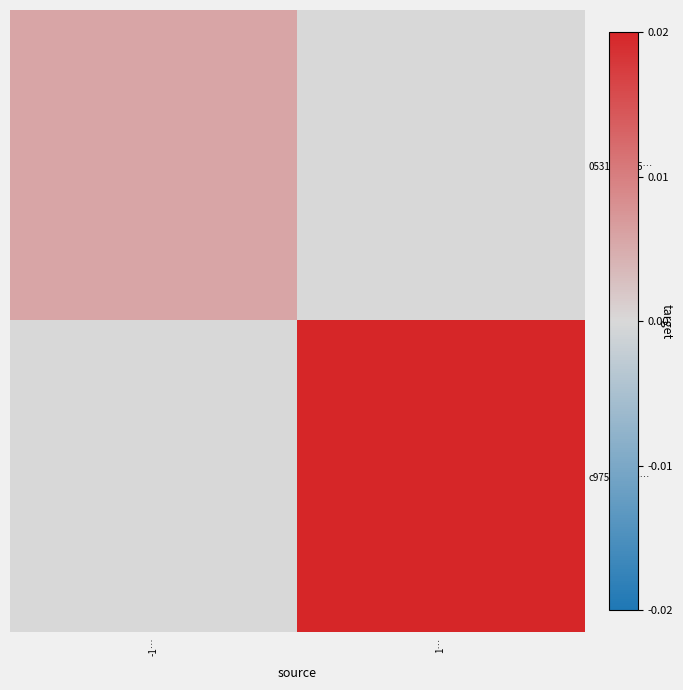

Reading left to right, extract all data points from this chart.

053121a195…: -1…=6	1…=0
c975a81f09…: -1…=0	1…=21